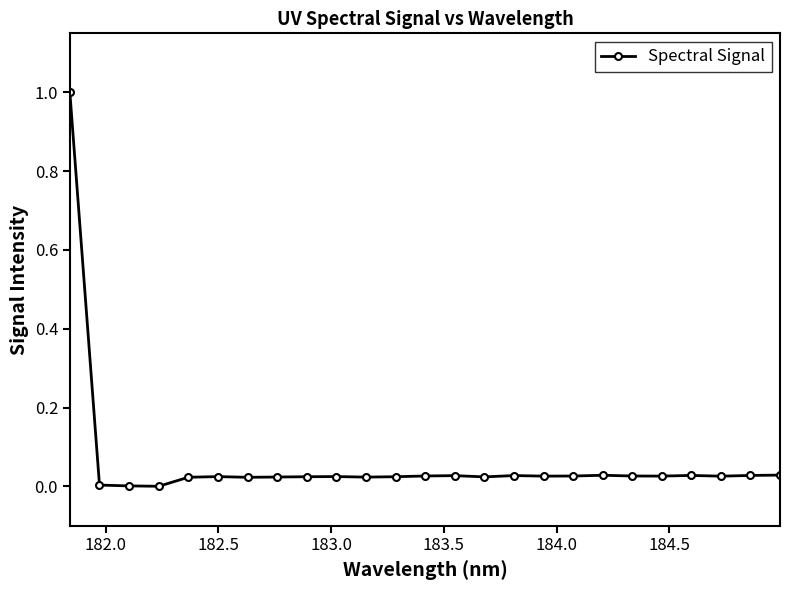

What is the maximum value shown in the chart?

1.0